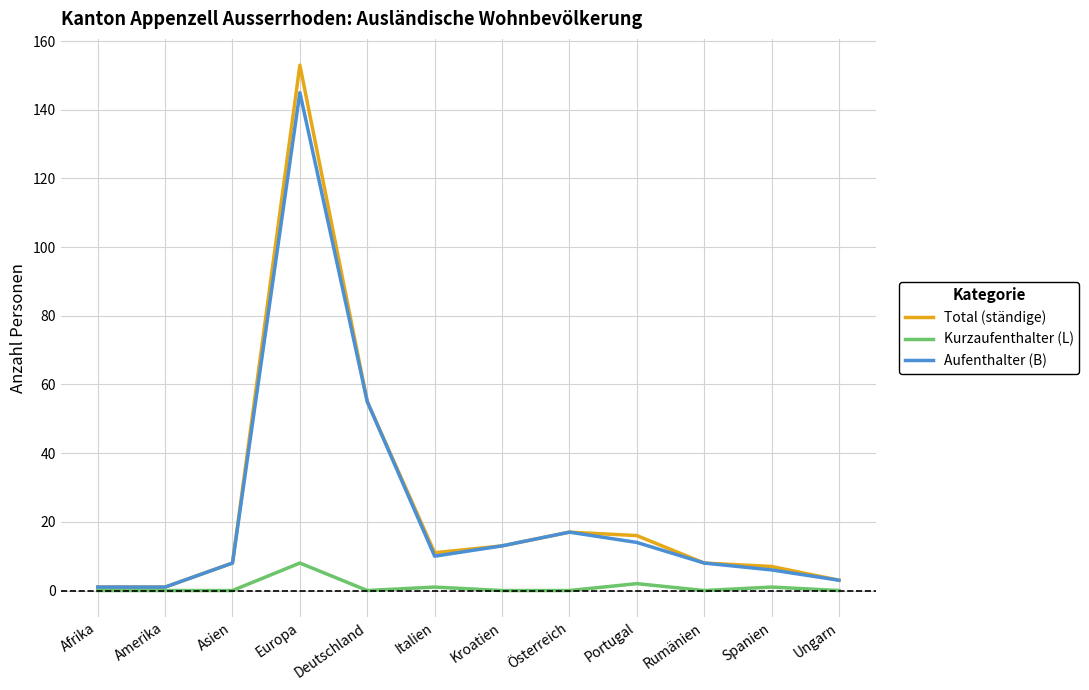

At how many categories does at least one series exceed 84?

1